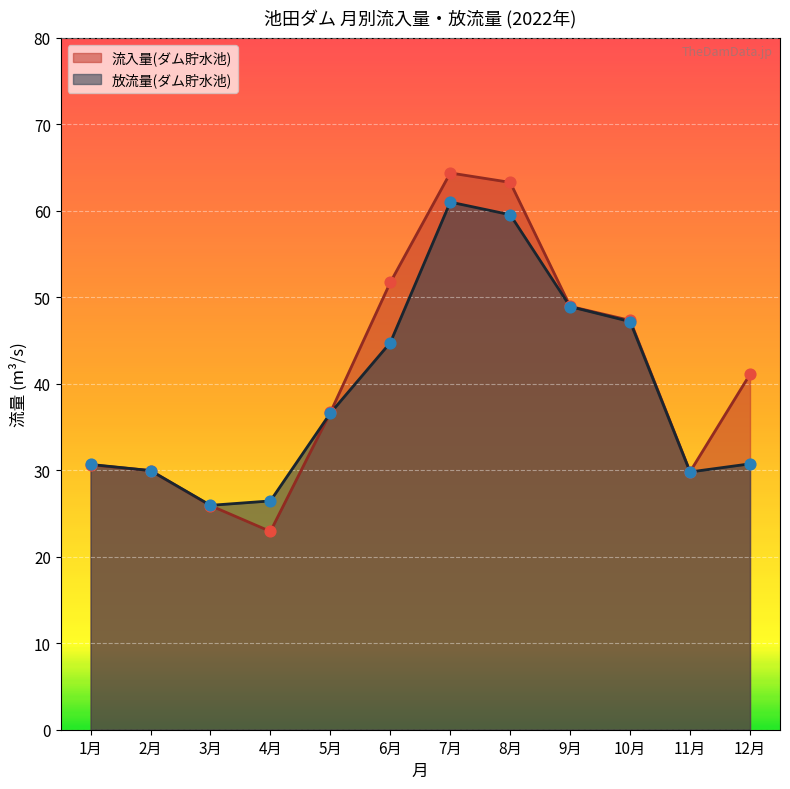

At how many categories does at least one series exceed 32?

7